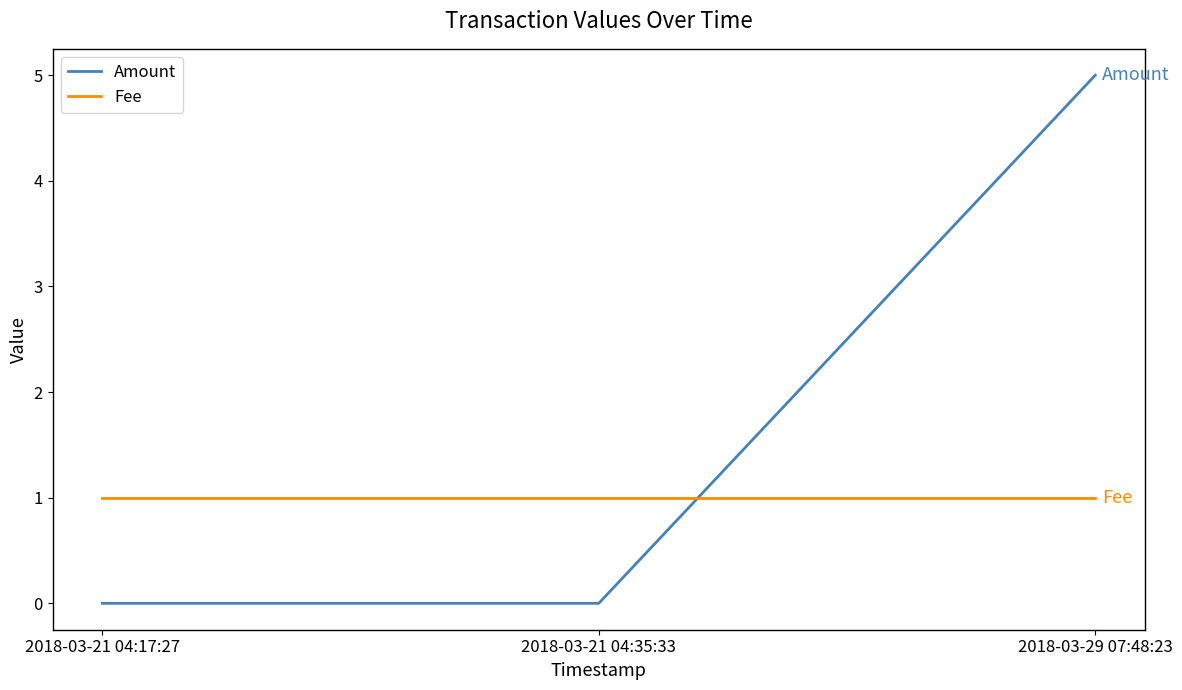

What position from the right is 2018-03-21 04:17:27?

3